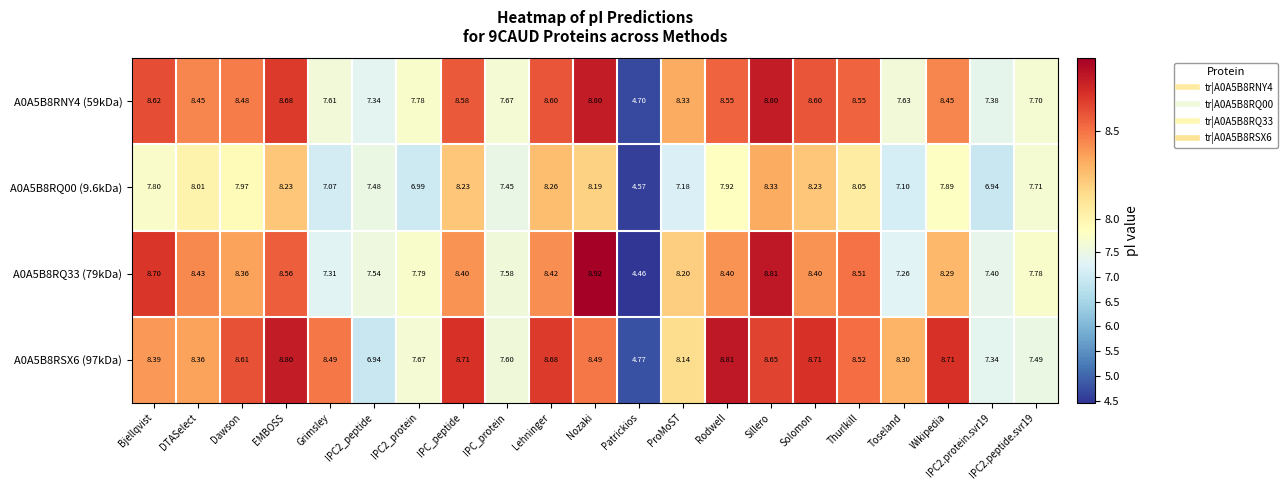

At which label does A0A5B8RNY4 (59kDa) reach its minimum?

Patrickios